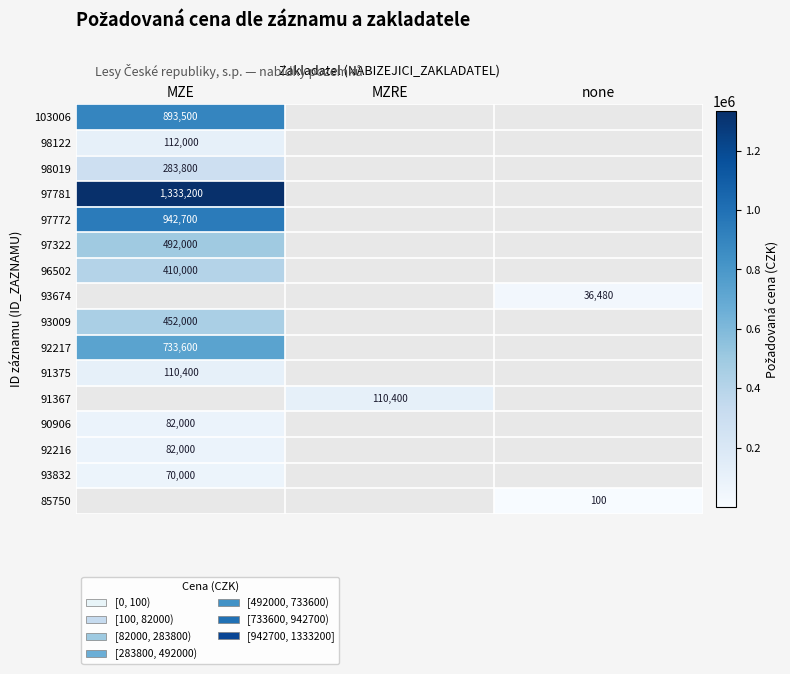

The value of 93832 at MZE is 98058. True or false?

False